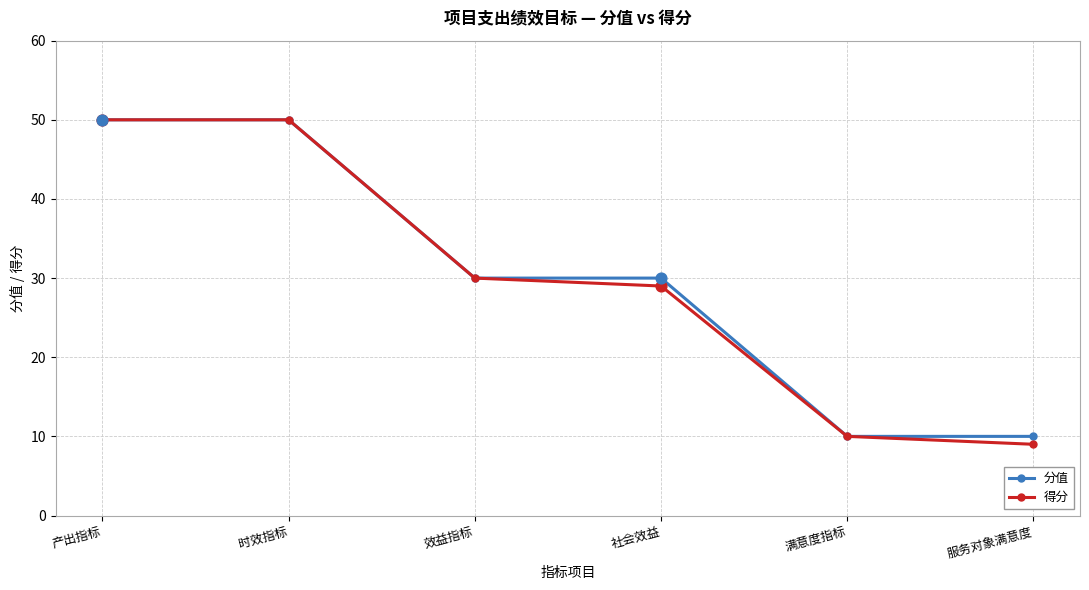

What is the total value across all series at 效益指标?

60